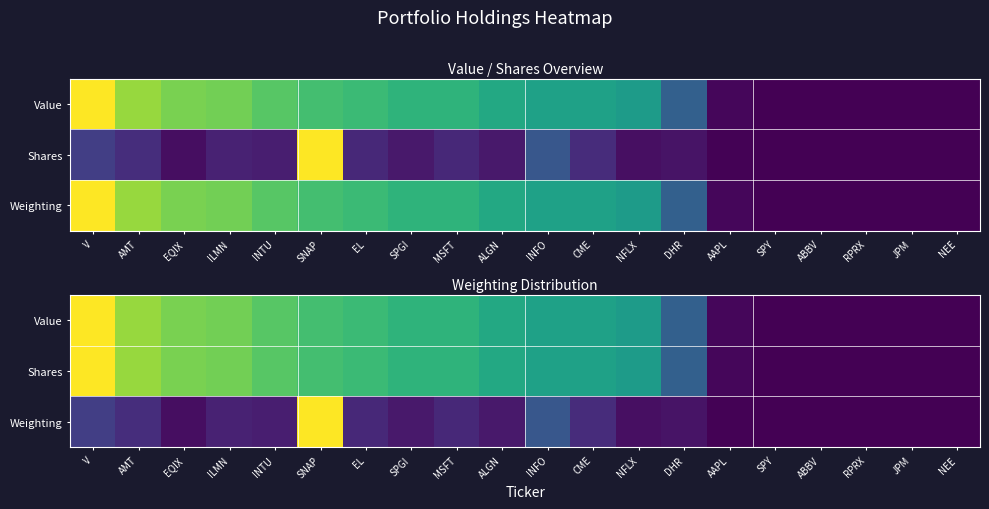

How many data points in Shares are above 0?

19